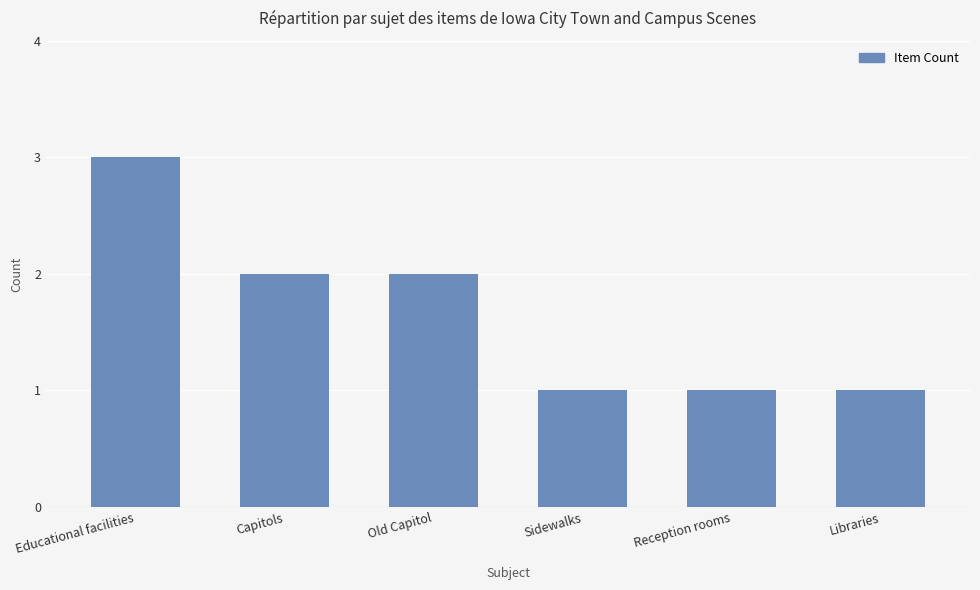

Which label corresponds to the largest value in the chart?

Educational facilities